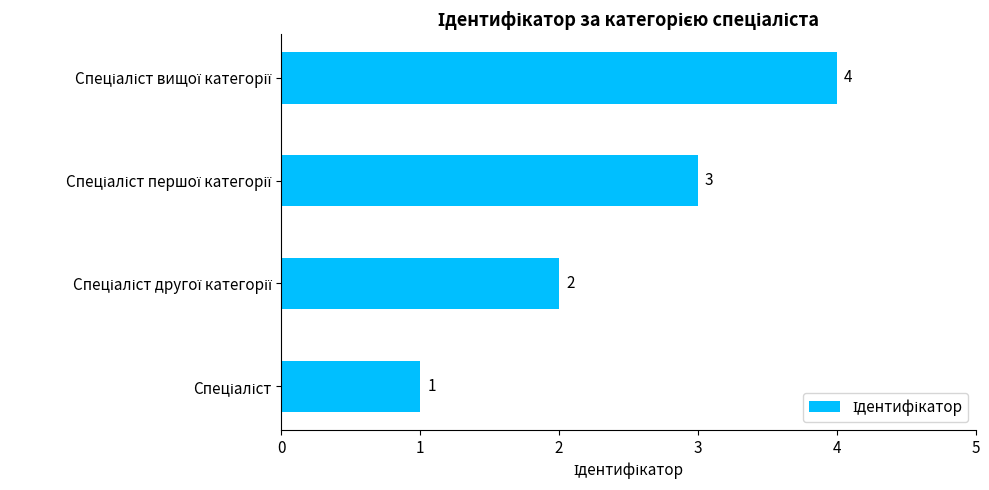

What is the difference between the maximum and minimum values?

3